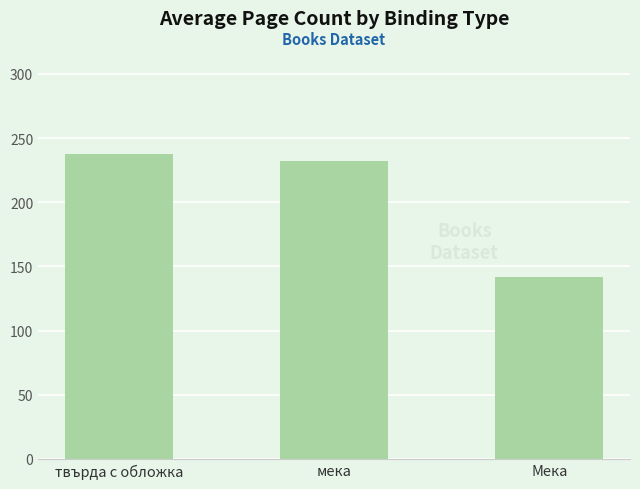

What is the change in value from мека to Мека?

-90.4